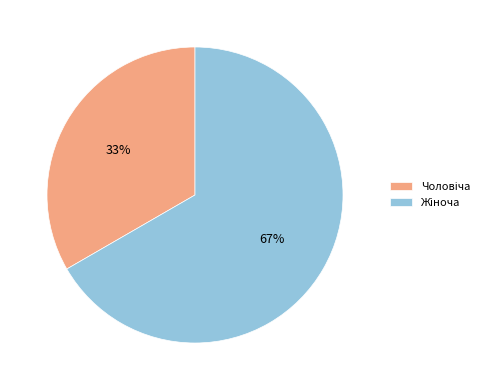

To the nearest percent, what is the average slice percentage?

50%